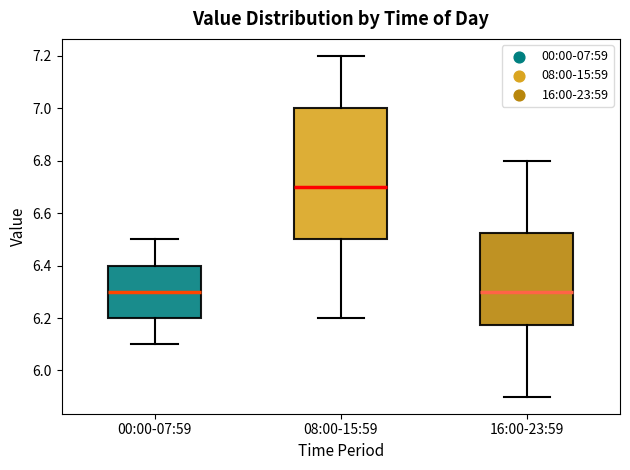

Where is the lower edge of the box for 08:00-15:59 on the y-axis? The values are not printed on the chart, so give them approximately, as read against the axis.

6.50